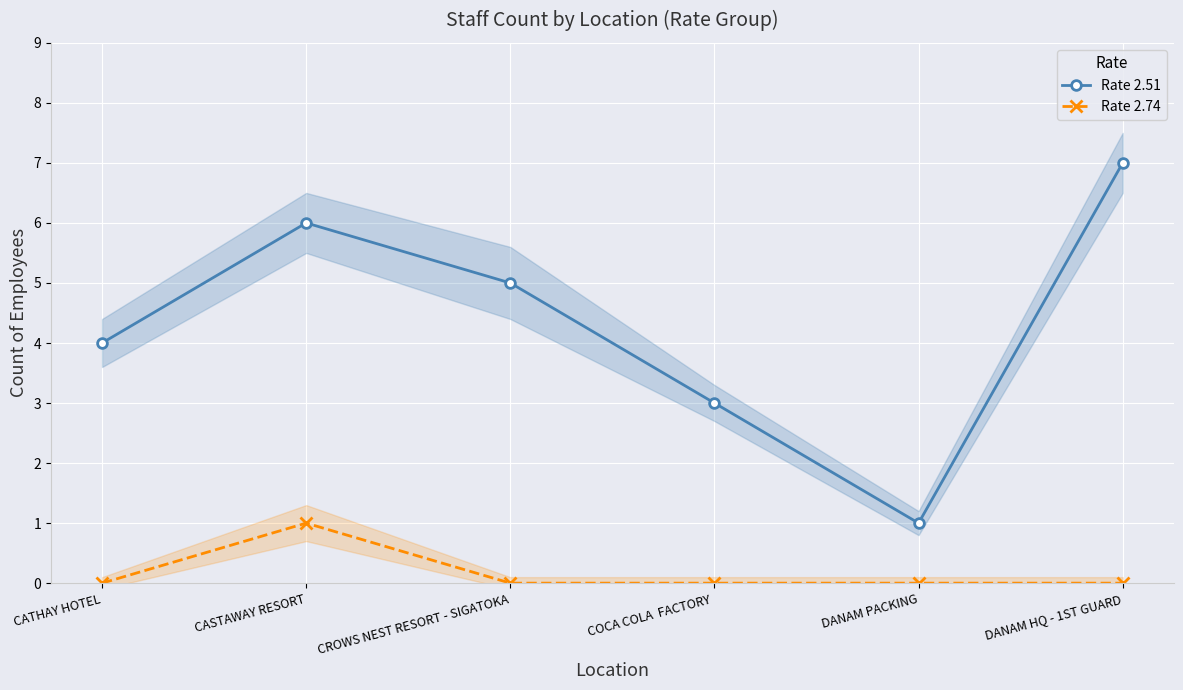

List the series in order of their overall mean, lowest first.

Rate 2.74, Rate 2.51